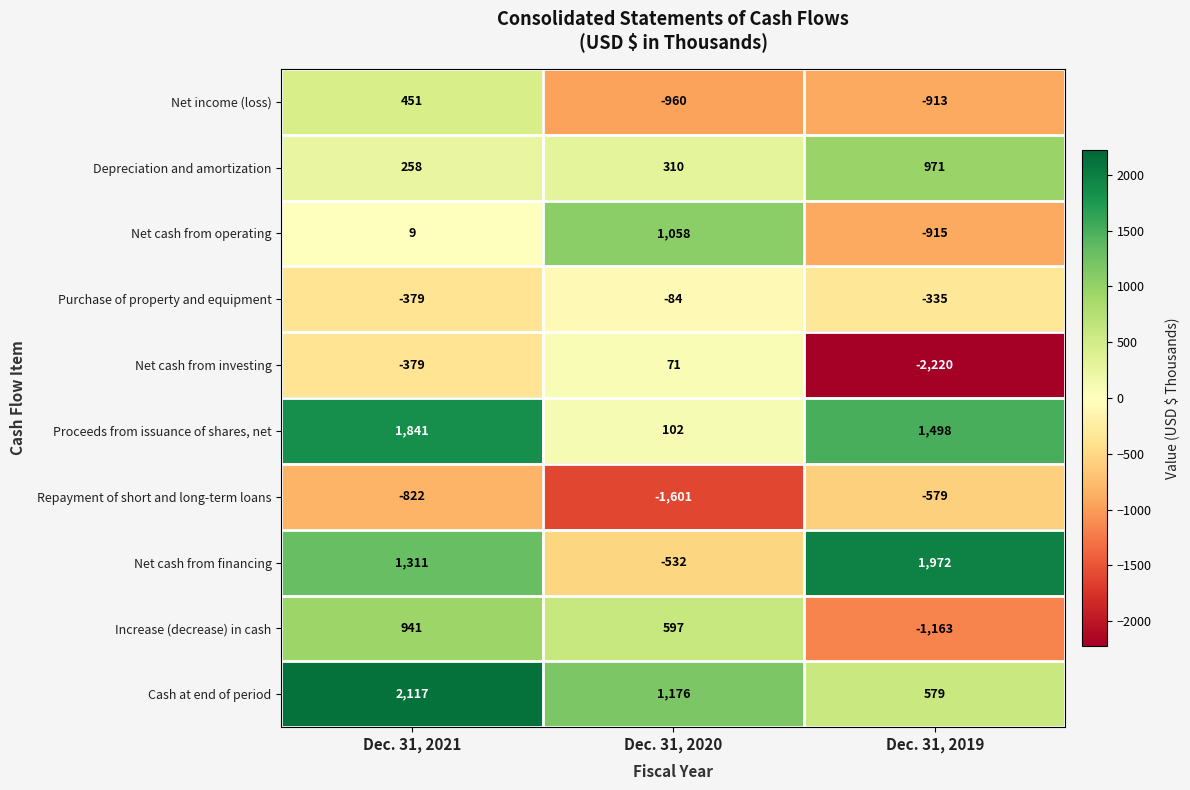

What is the total value across all series at Dec. 31, 2019?

-1105